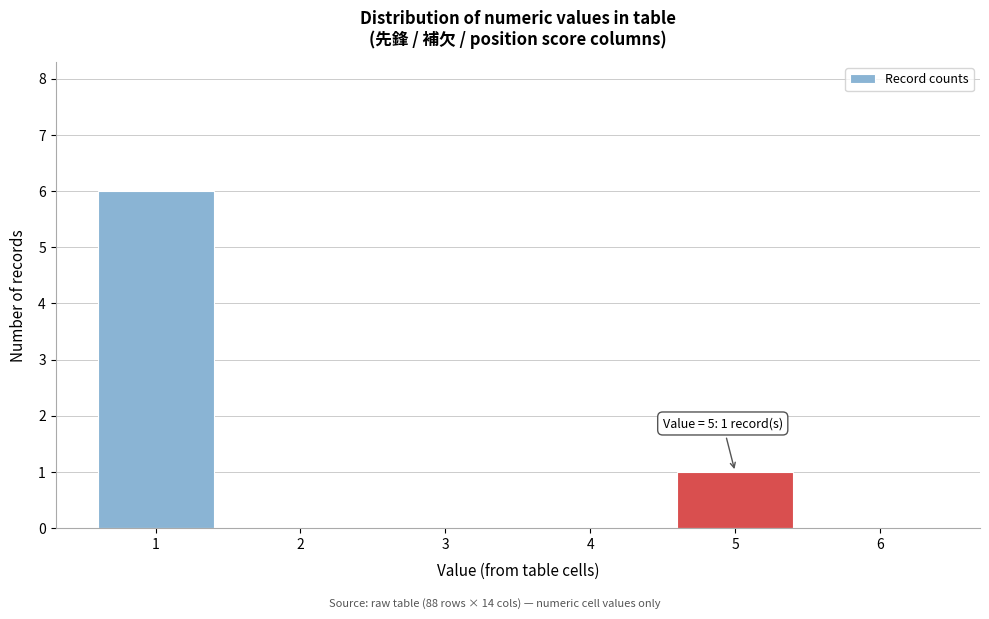

Which range on the x-axis has the tallest bar?

0.5 to 1.5